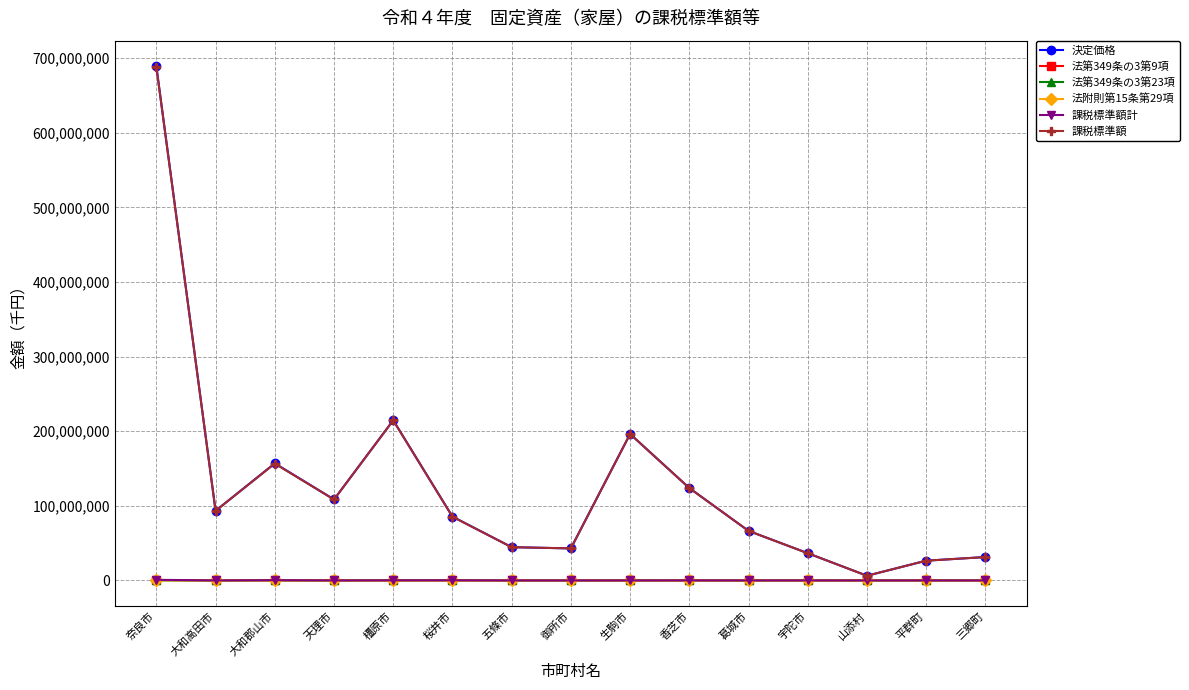

At which category is the sum across all series the highest?

奈良市